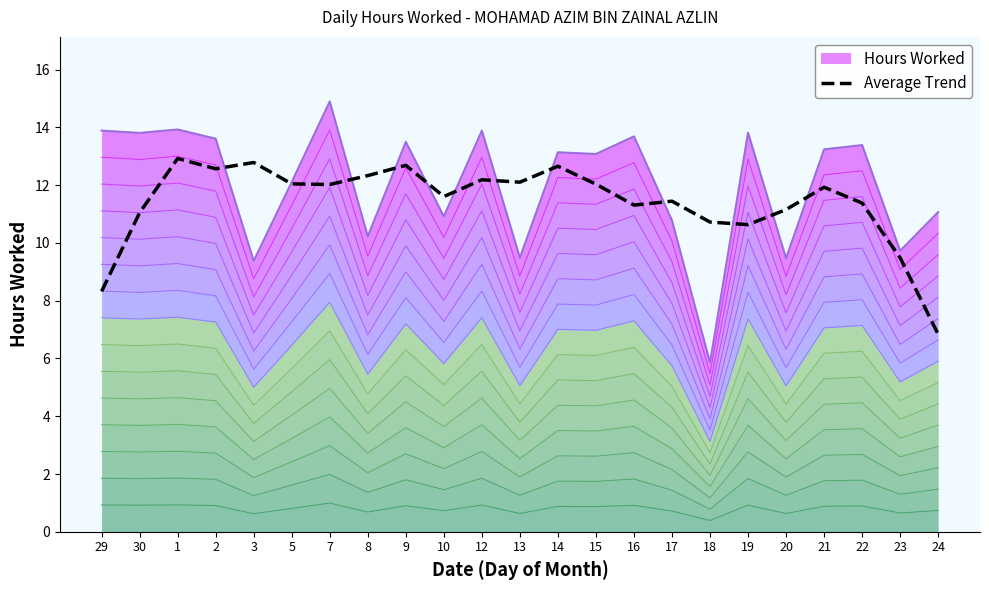

Read the value at 19.

10.6